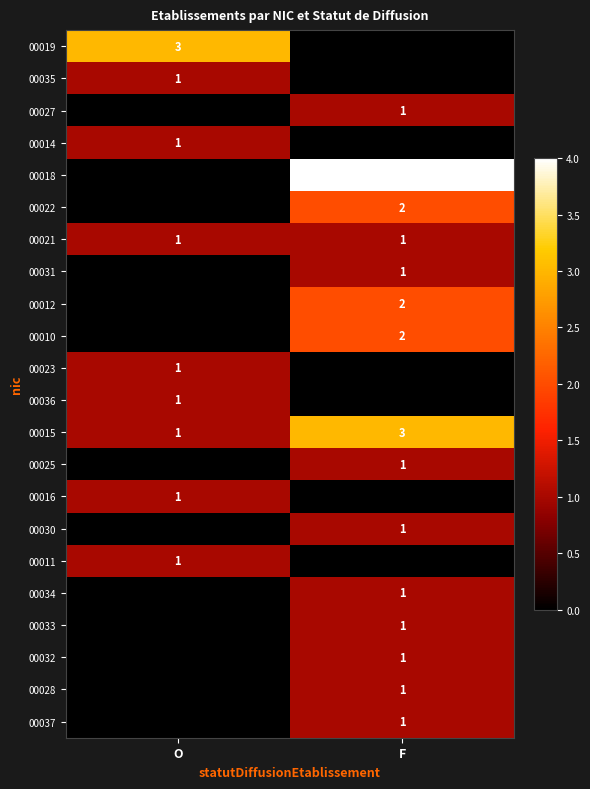

The 00015 series shows 1 at O. True or false?

True